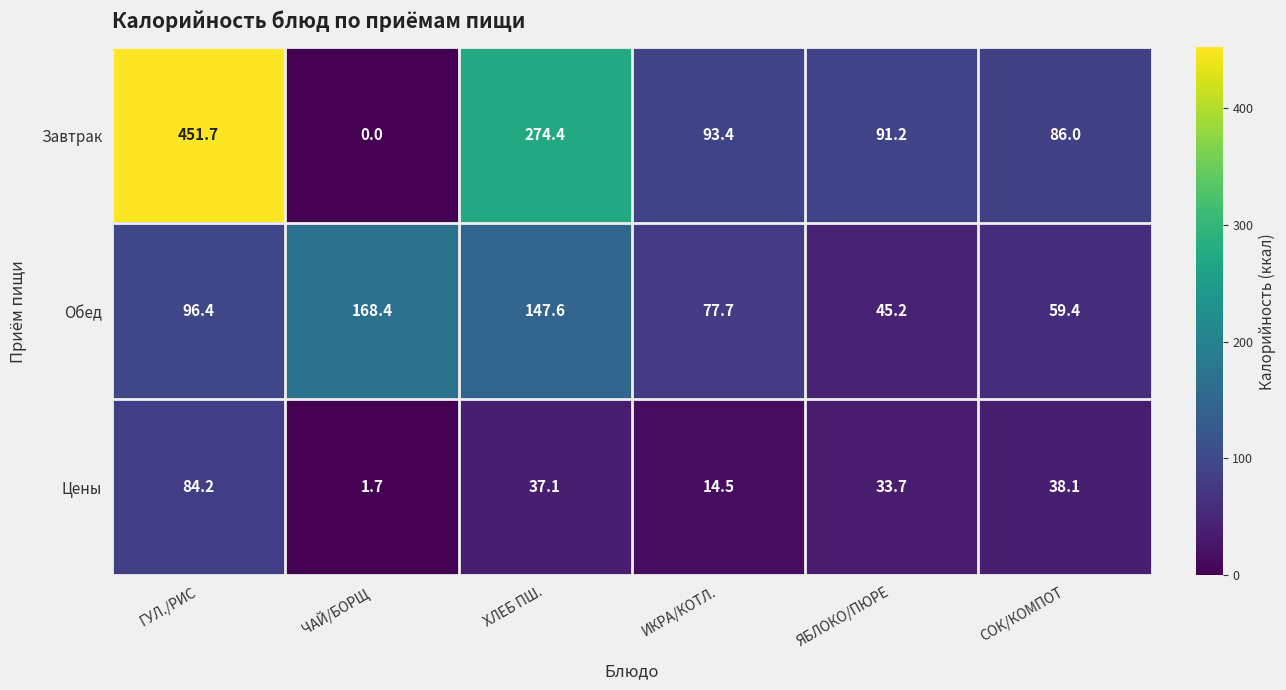

Count the number of categories in the chart.

6